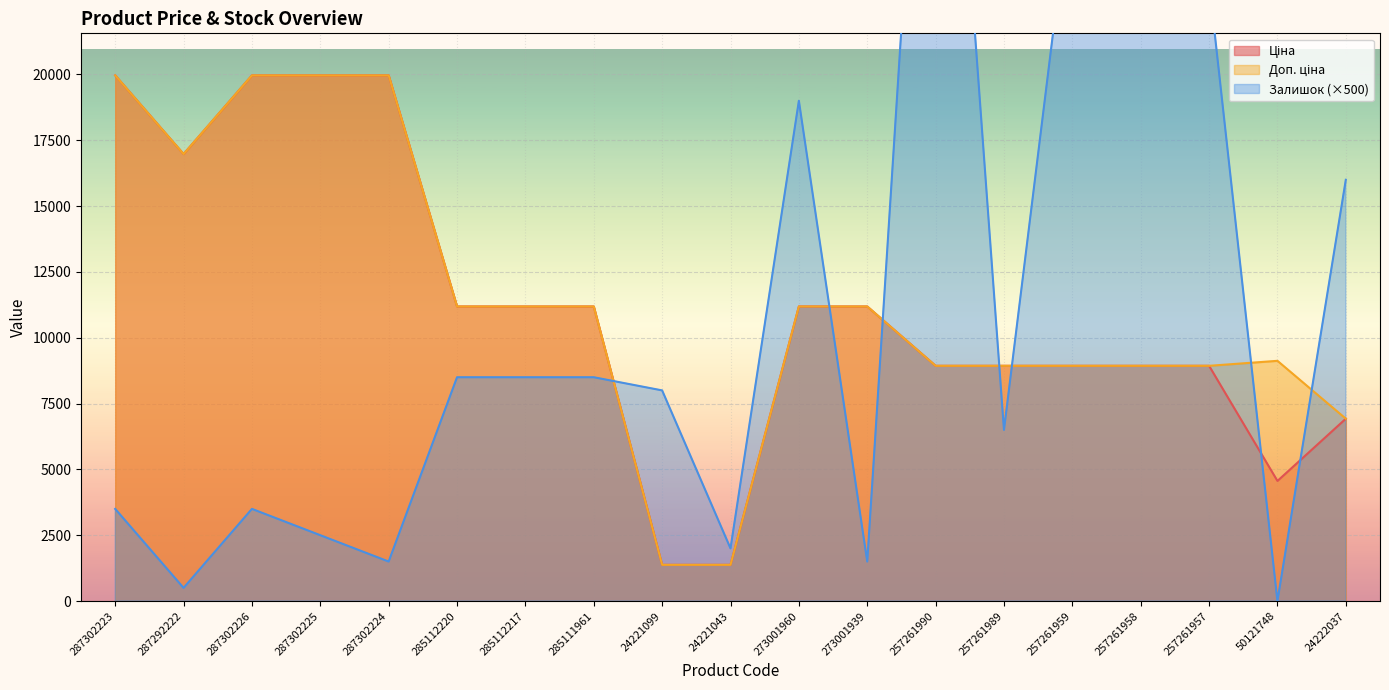

How many values in the Доп. ціна series are below 11188?

9